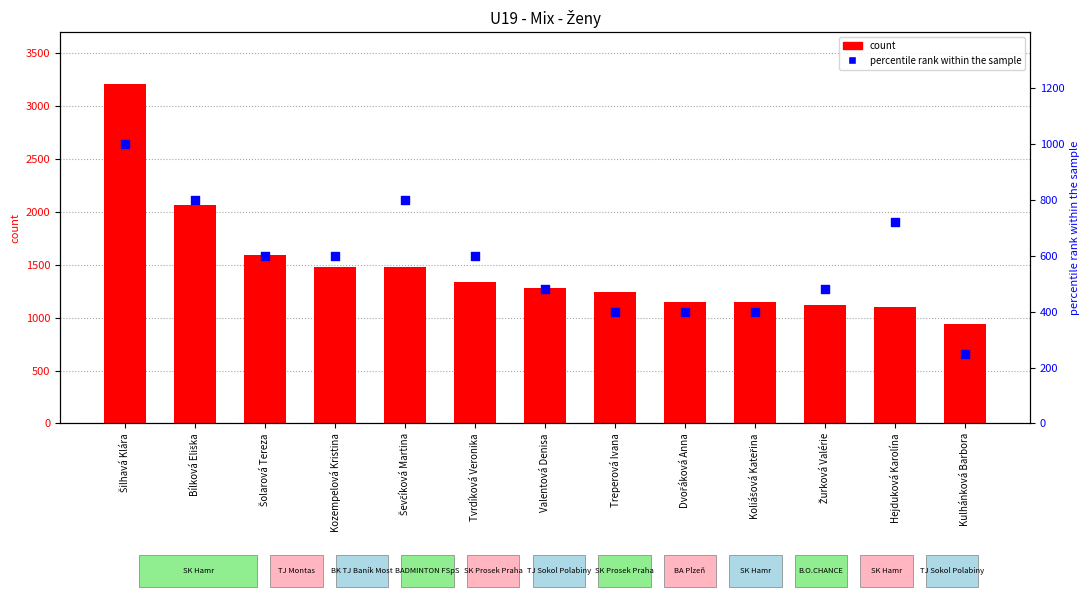

Which series reaches the minimum Y coordinate?

percentile rank within the sample